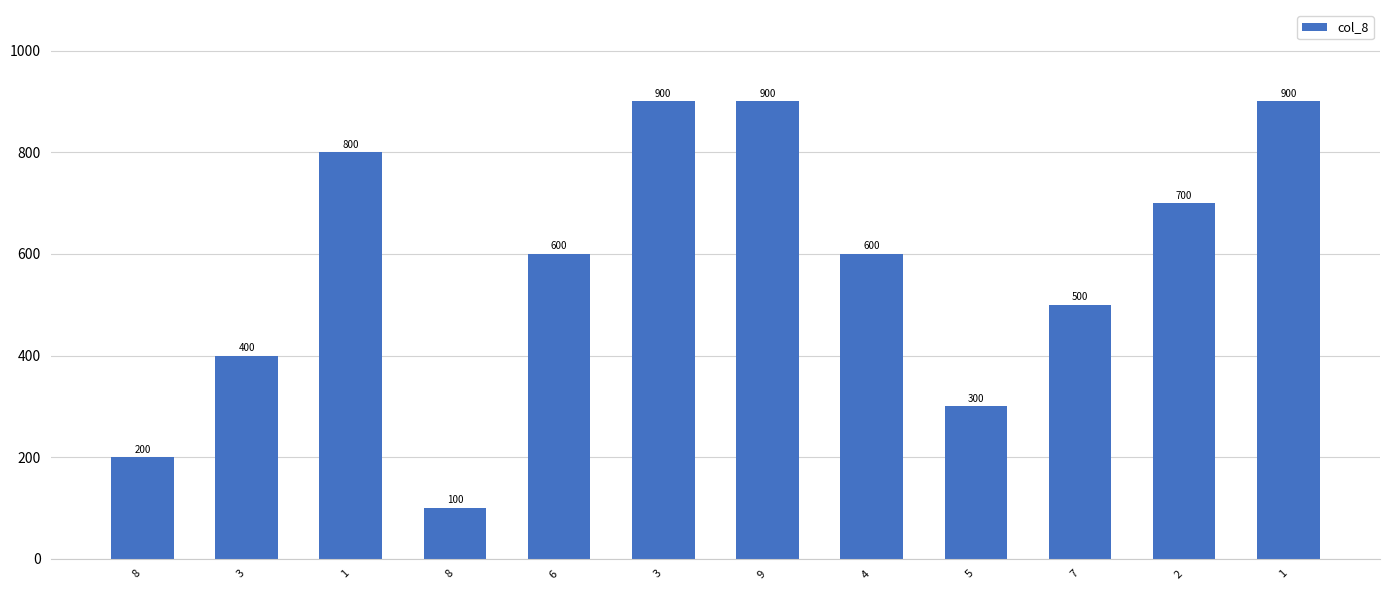

What is the value of the 11th bar from the left?

700